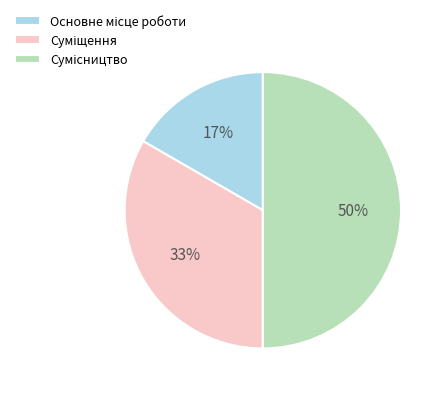

To the nearest percent, what is the difference between the largest and smallest slice percentages?

33%